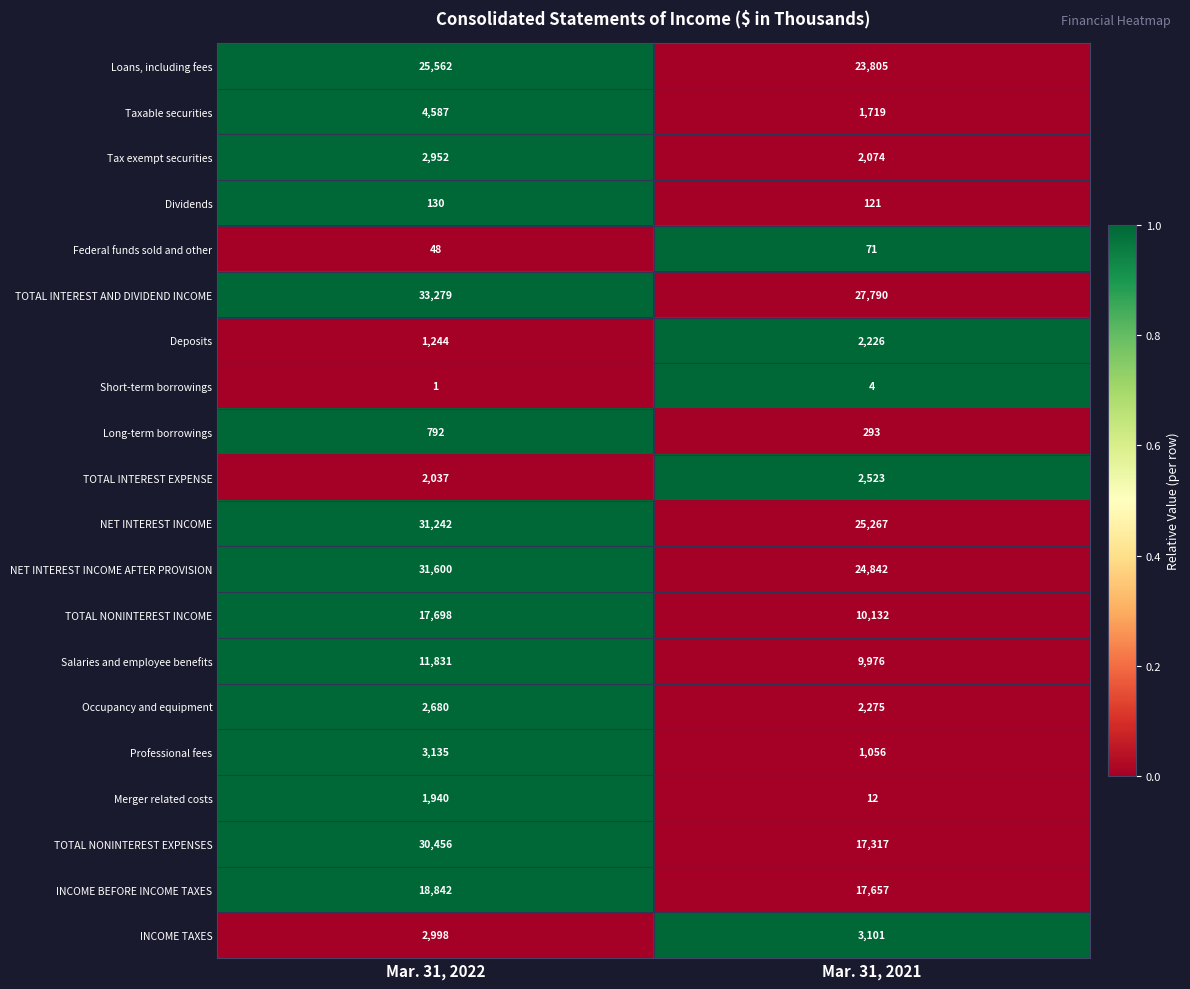

How many values in the NET INTEREST INCOME series are below 31242?

1